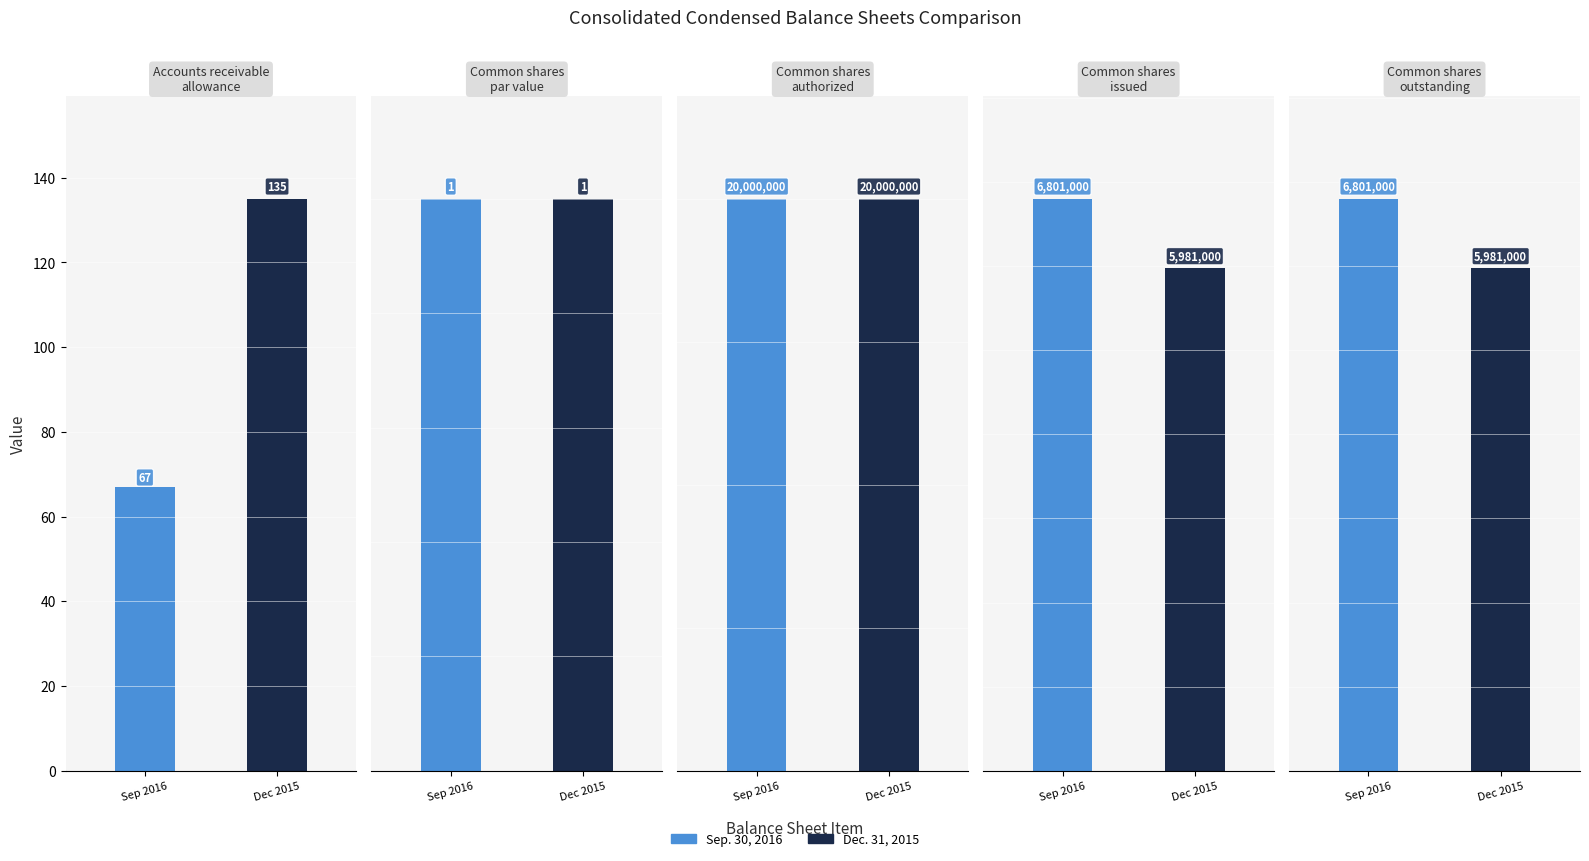

List the labels in order of Dec. 31, 2015 value, smallest first.

Common shares par value, Accounts receivable allowance, Common shares issued, Common shares outstanding, Common shares authorized